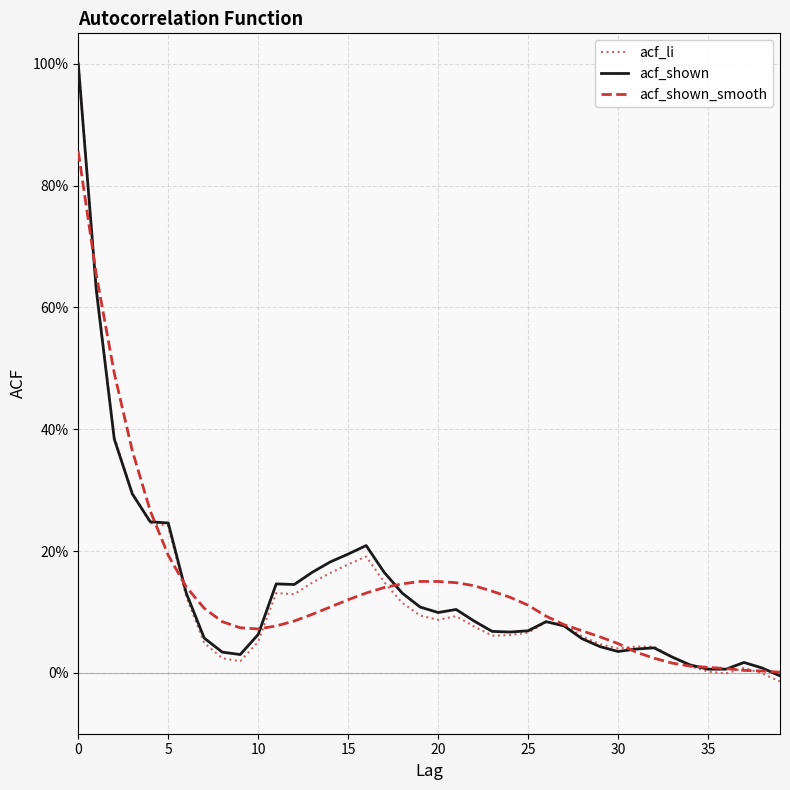

Is this an area chart (filled region under the line)?

No